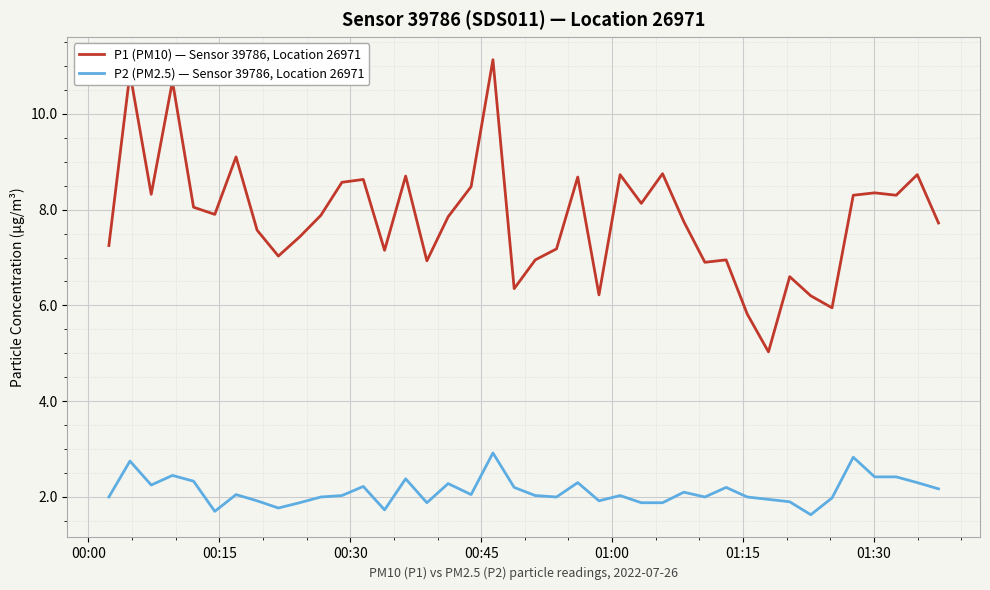

What is the minimum value shown in the chart?

1.6